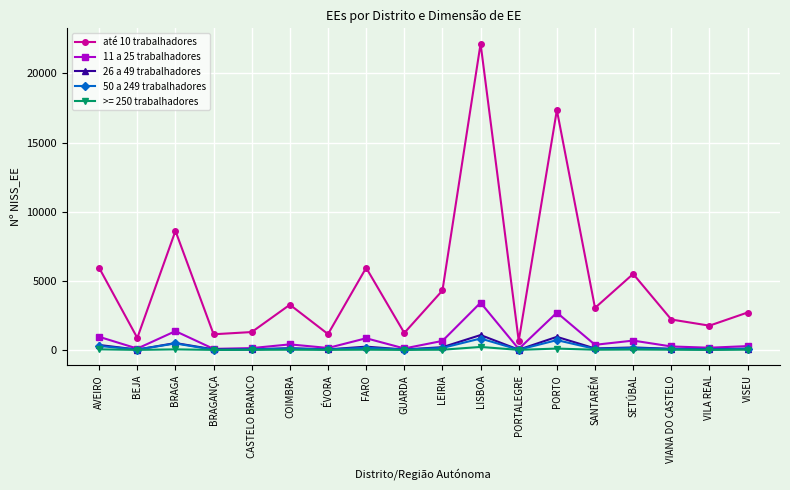

How many values in the até 10 trabalhadores series are below 3039?

9